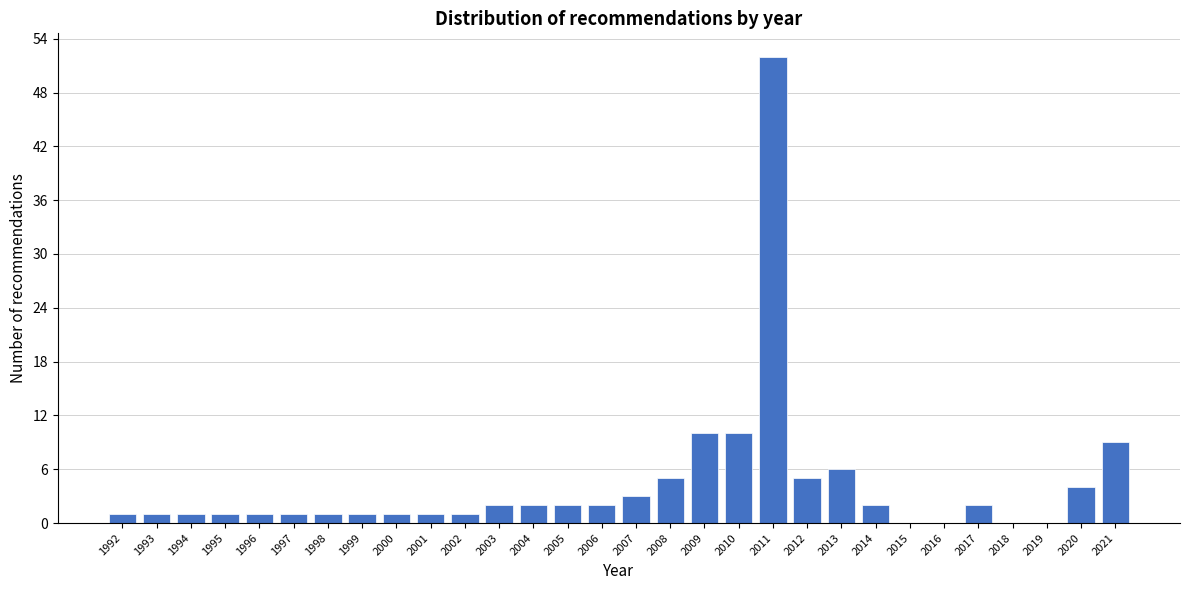

Reading right to left, transcribe all the data shown in this chart.

2021=9	2020=4	2019=0	2018=0	2017=2	2016=0	2015=0	2014=2	2013=6	2012=5	2011=52	2010=10	2009=10	2008=5	2007=3	2006=2	2005=2	2004=2	2003=2	2002=1	2001=1	2000=1	1999=1	1998=1	1997=1	1996=1	1995=1	1994=1	1993=1	1992=1